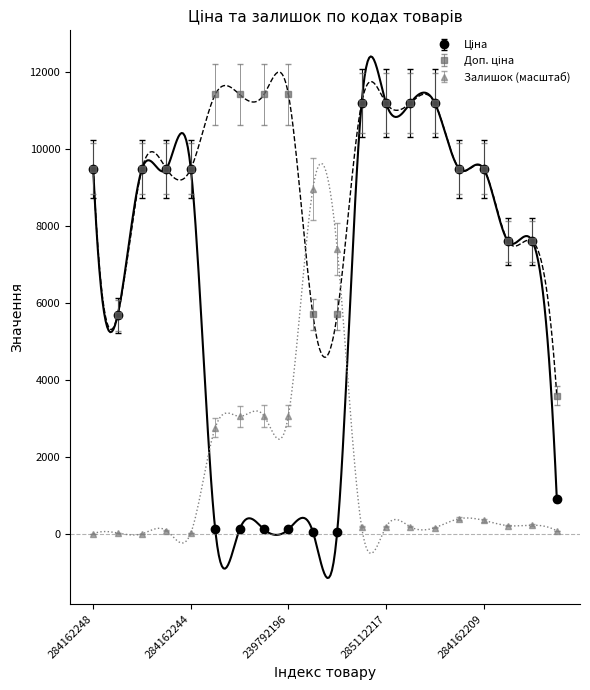

Reading right to left, what are all the values shown in this chart?

Ціна: 283291856=967.6	247052180=8204.3	247052181=8204.3	284162209=10238.5	284162210=10238.5	285111912=12083.2	285111961=12083.2	285112217=12083.2	285112220=12083.2	239752196=61.6	239752197=61.6	239792196=123.2	239792197=123.2	247132180=123.2	247132181=123.2	284162244=10238.5	284162245=10238.5	284162246=10238.5	10832185=6127.7	284162248=10238.5
Доп. ціна: 283291856=3583.6	247052180=7596.5	247052181=7596.5	284162209=9480.1	284162210=9480.1	285111912=11188.2	285111961=11188.2	285112217=11188.2	285112220=11188.2	239752196=5705.0	239752197=5705.0	239792196=11410.0	239792197=11410.0	247132180=11410.0	247132181=11410.0	284162244=9480.1	284162245=9480.1	284162246=9480.1	10832185=5673.8	284162248=9480.1
Залишок: 283291856=74.1	247052180=222.4	247052181=211.8	284162209=349.5	284162210=391.9	285111912=158.9	285111961=180.1	285112217=180.1	285112220=180.1	239752196=7393.5	239752197=8950.5	239792196=3071.8	239792197=3061.2	247132180=3050.6	247132181=2754.0	284162244=21.2	284162245=84.7	284162246=0.0	10832185=21.2	284162248=0.0